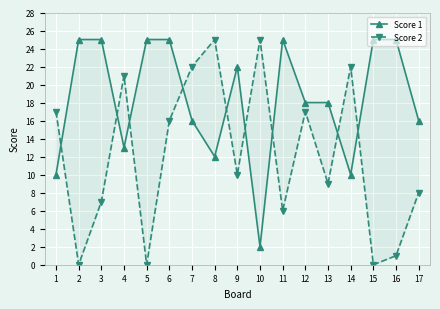

What is the value of the Score 2 point at the 11th from the left?

6